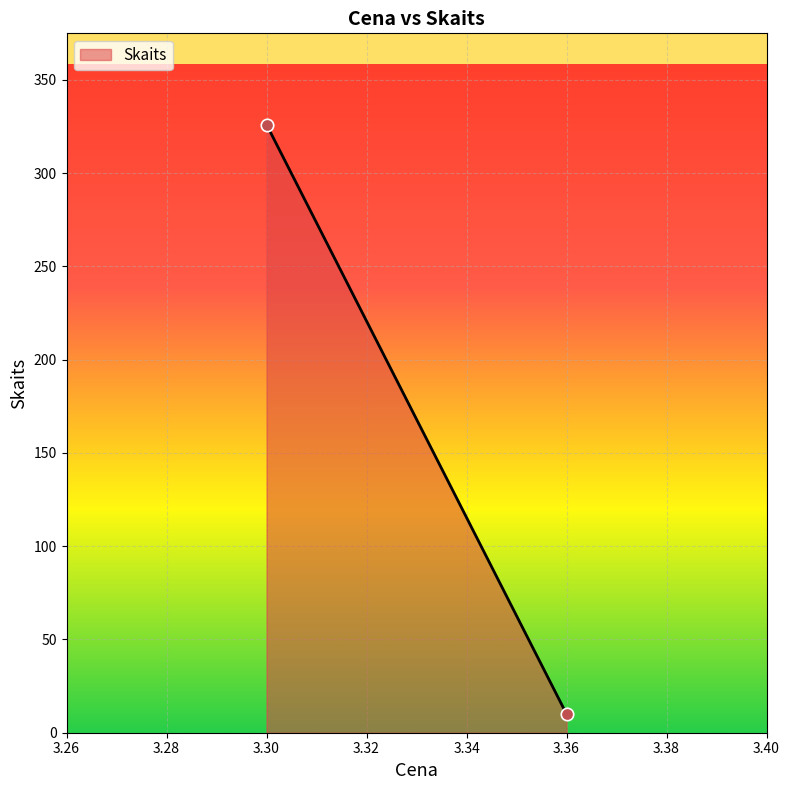

What is the range of Y values (max minus min)?

316